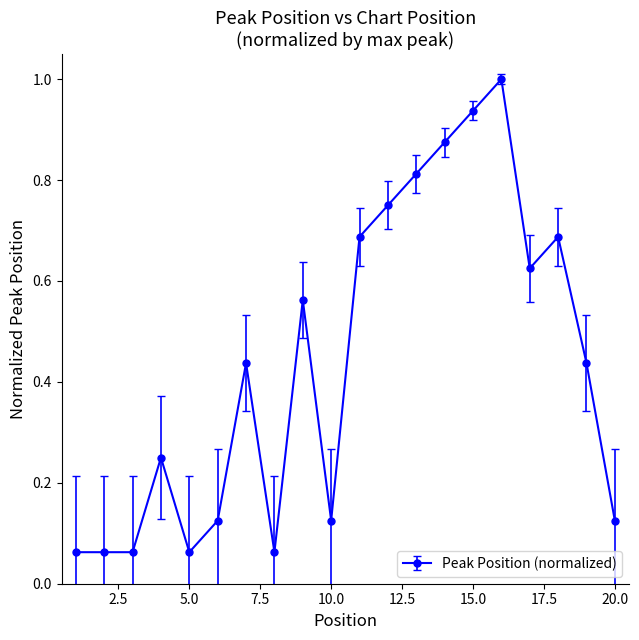

What is the maximum value shown in the chart?

1.0